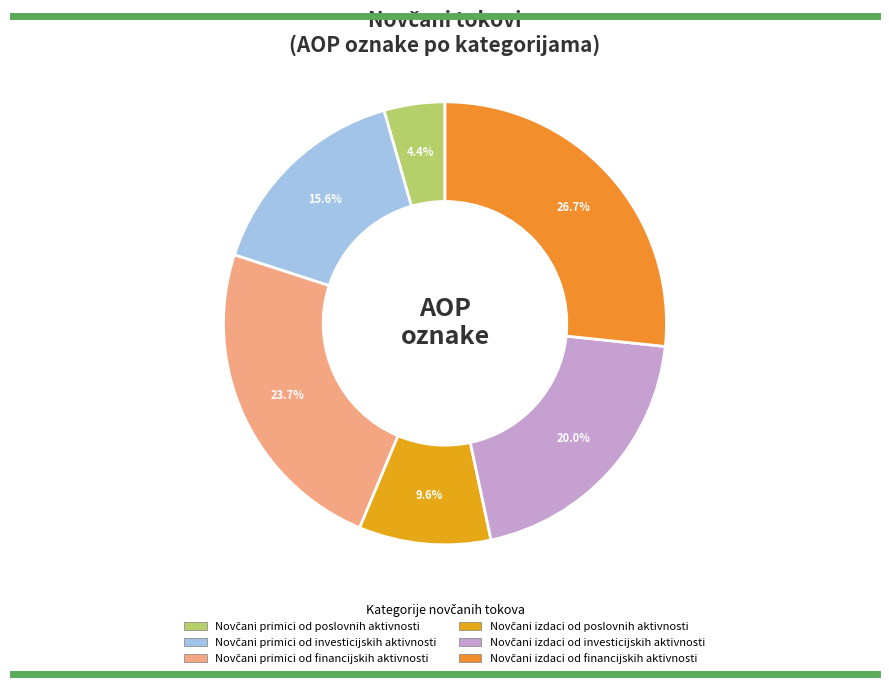

What portion of the pie excludes Novčani primici od investicijskih aktivnosti?

84.4%